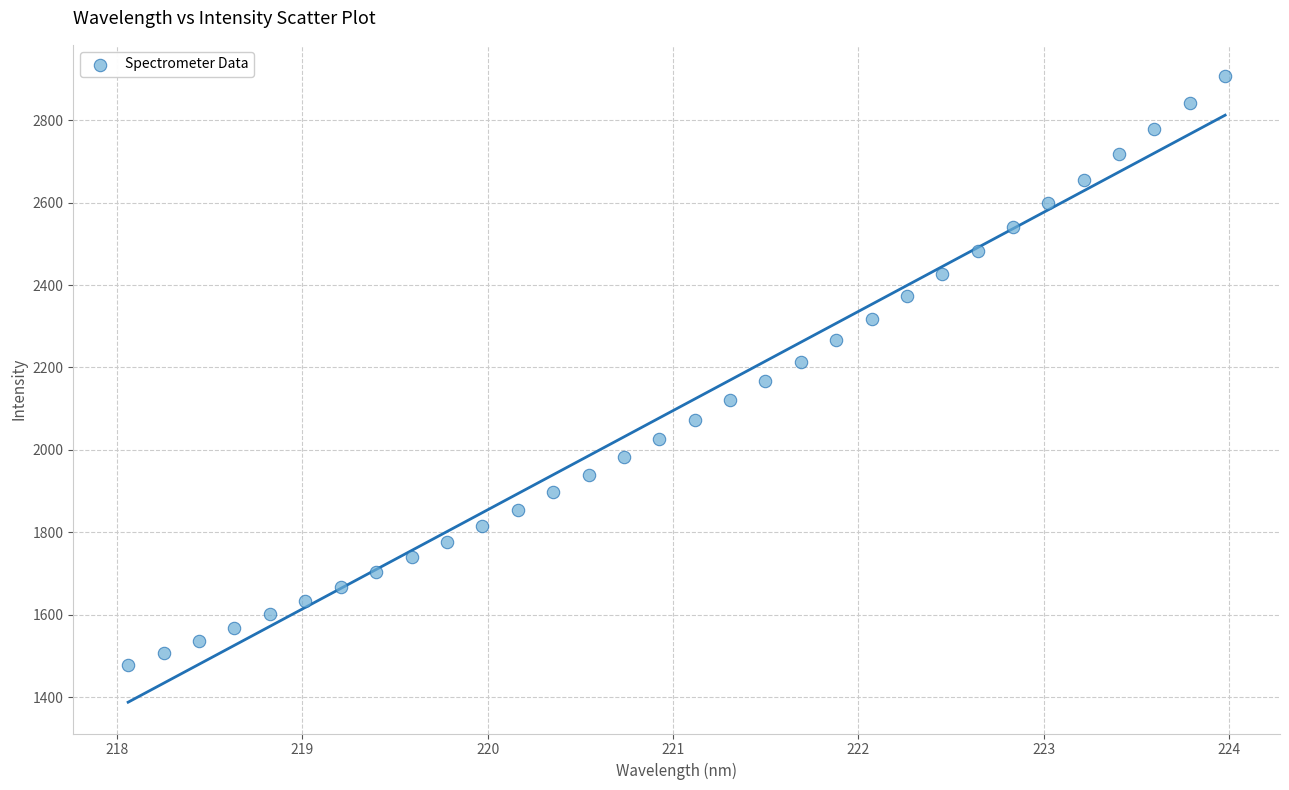

How many points are shown in the scatter plot?

32